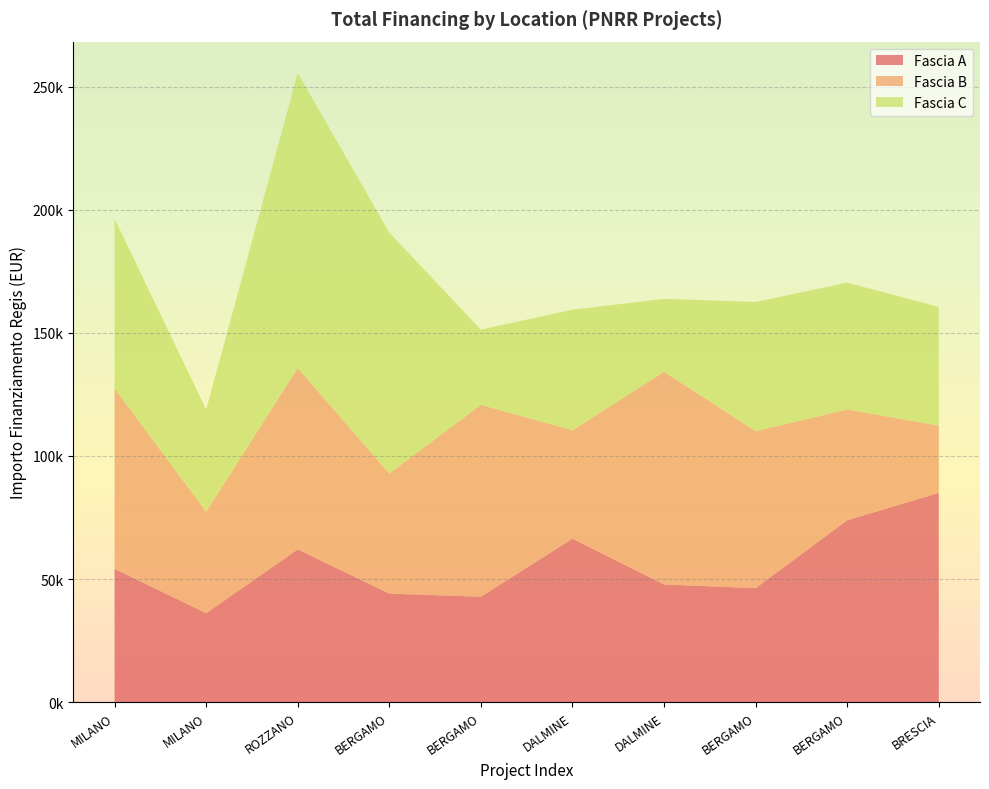

Reading right to left, extract all data points from this chart.

Fascia A: BRESCIA=84977.9	BERGAMO=73886.6	BERGAMO=46312.5	DALMINE=47794.5	DALMINE=66393.6	BERGAMO=42816.5	BERGAMO=44080.6	ROZZANO=62062.4	MILANO=36123.8	MILANO=54144.9
Fascia B: BRESCIA=27342.9	BERGAMO=44978.7	BERGAMO=63747.5	DALMINE=86371.0	DALMINE=44036.1	BERGAMO=77926.5	BERGAMO=48776.3	ROZZANO=73636.1	MILANO=41196.6	MILANO=73250.1
Fascia C: BRESCIA=48200.6	BERGAMO=51504.7	BERGAMO=52455.4	DALMINE=29640.7	DALMINE=48957.9	BERGAMO=30558.8	BERGAMO=97812.0	ROZZANO=119783.4	MILANO=41496.0	MILANO=68925.6